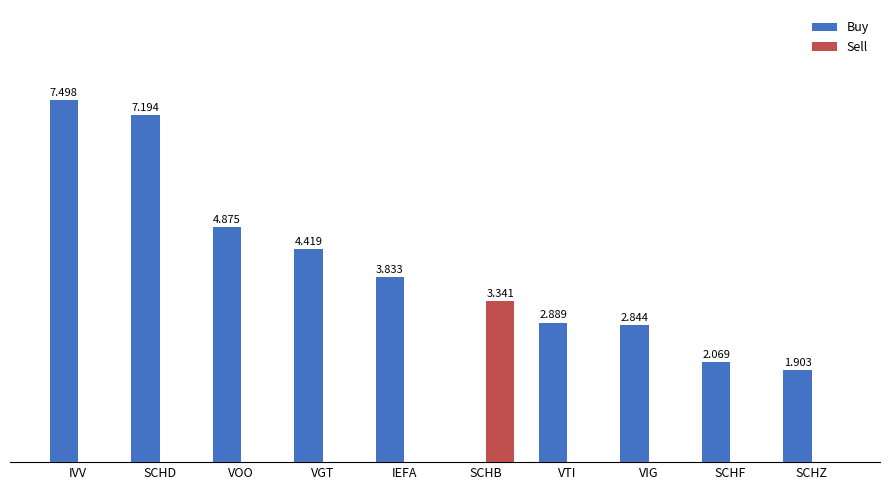

At which label does Buy first exceed 3?

IVV